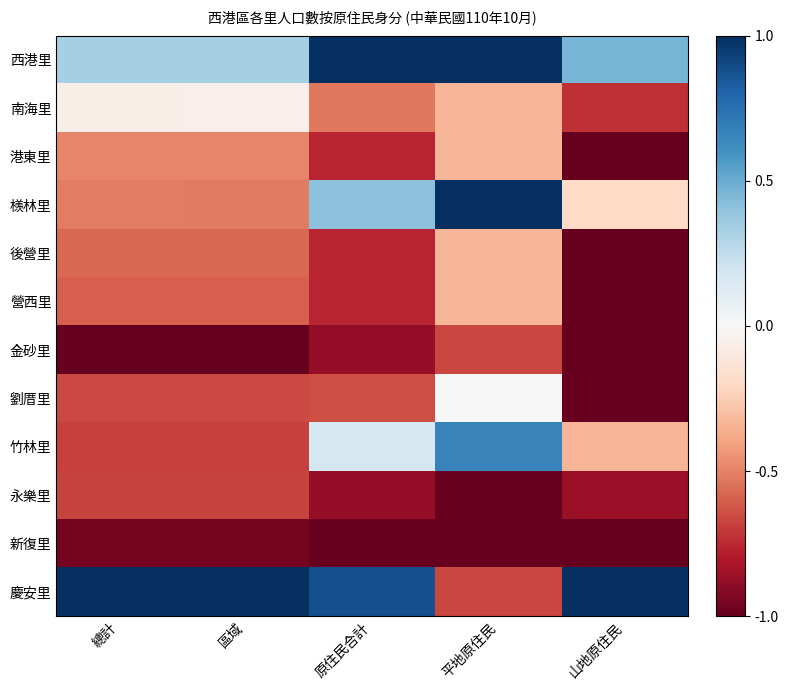

Reading right to left, list all the values displayed in this chart.

西港里: 山地原住民=0.5	平地原住民=1.0	原住民合計=1.0	區域=0.3	總計=0.3
南海里: 山地原住民=-0.7	平地原住民=-0.3	原住民合計=-0.5	區域=-0.1	總計=-0.1
港東里: 山地原住民=-1.0	平地原住民=-0.3	原住民合計=-0.8	區域=-0.5	總計=-0.5
檨林里: 山地原住民=-0.2	平地原住民=1.0	原住民合計=0.4	區域=-0.5	總計=-0.5
後營里: 山地原住民=-1.0	平地原住民=-0.3	原住民合計=-0.8	區域=-0.6	總計=-0.6
營西里: 山地原住民=-1.0	平地原住民=-0.3	原住民合計=-0.8	區域=-0.6	總計=-0.6
金砂里: 山地原住民=-1.0	平地原住民=-0.7	原住民合計=-0.9	區域=-1.0	總計=-1.0
劉厝里: 山地原住民=-1.0	平地原住民=0.0	原住民合計=-0.6	區域=-0.7	總計=-0.7
竹林里: 山地原住民=-0.3	平地原住民=0.7	原住民合計=0.2	區域=-0.7	總計=-0.7
永樂里: 山地原住民=-0.9	平地原住民=-1.0	原住民合計=-0.9	區域=-0.7	總計=-0.7
新復里: 山地原住民=-1.0	平地原住民=-1.0	原住民合計=-1.0	區域=-1.0	總計=-1.0
慶安里: 山地原住民=1.0	平地原住民=-0.7	原住民合計=0.9	區域=1.0	總計=1.0